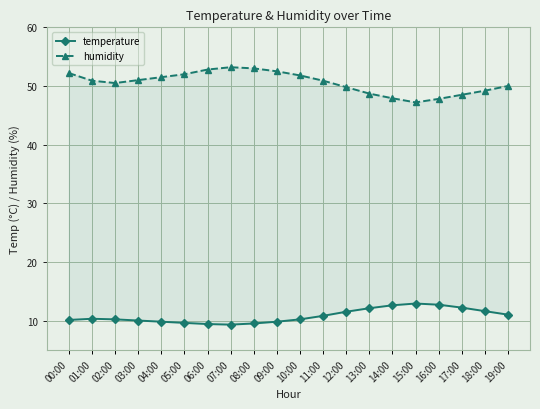

What position from the right is 08:00?

12